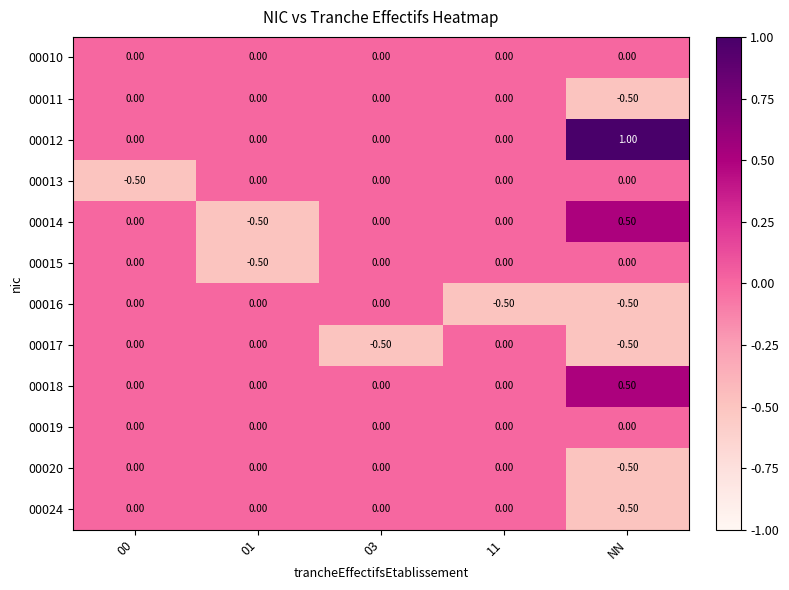

Which category has the highest value across all series?

NN